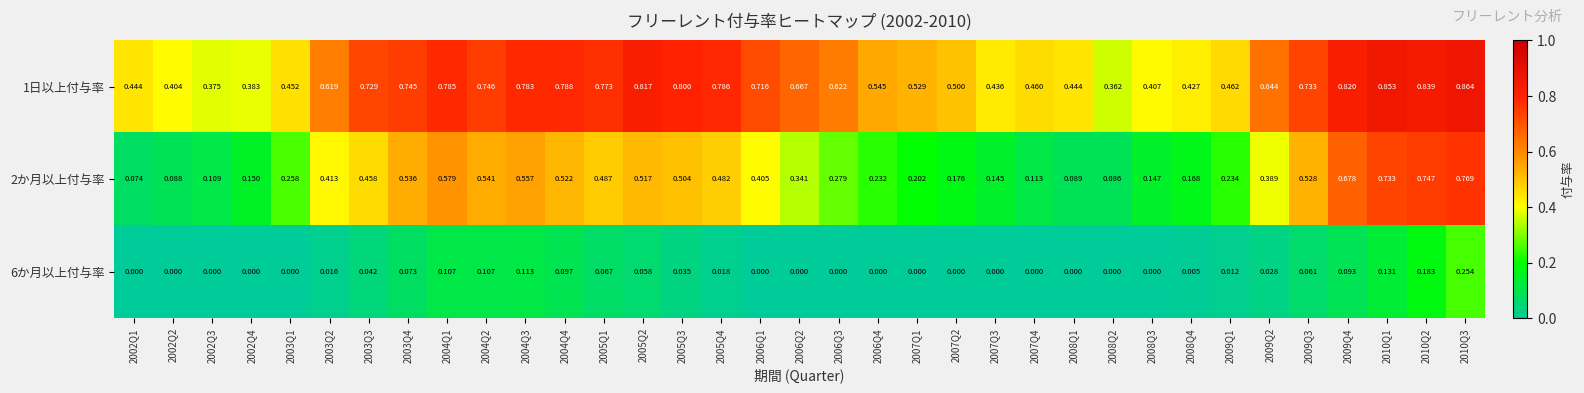

Is the value of 1日以上付与率 at 2002Q3 greater than the value of 2か月以上付与率 at 2009Q1?

Yes